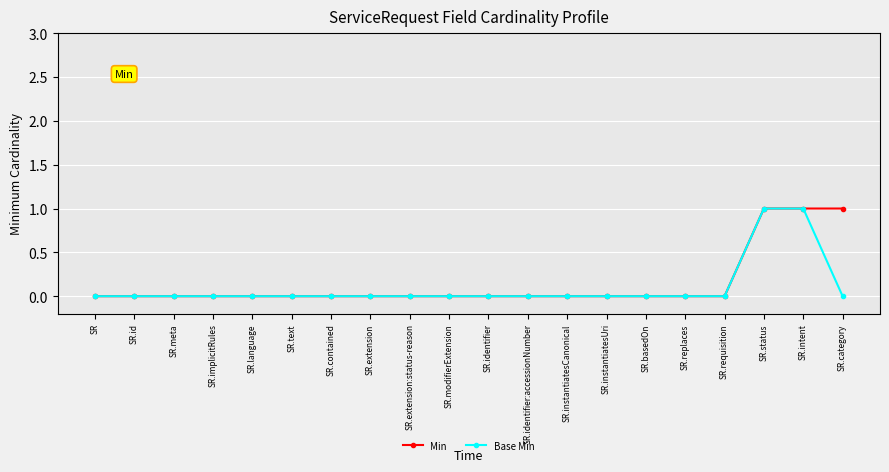

What is the label of the 19th point from the right?

SR.id